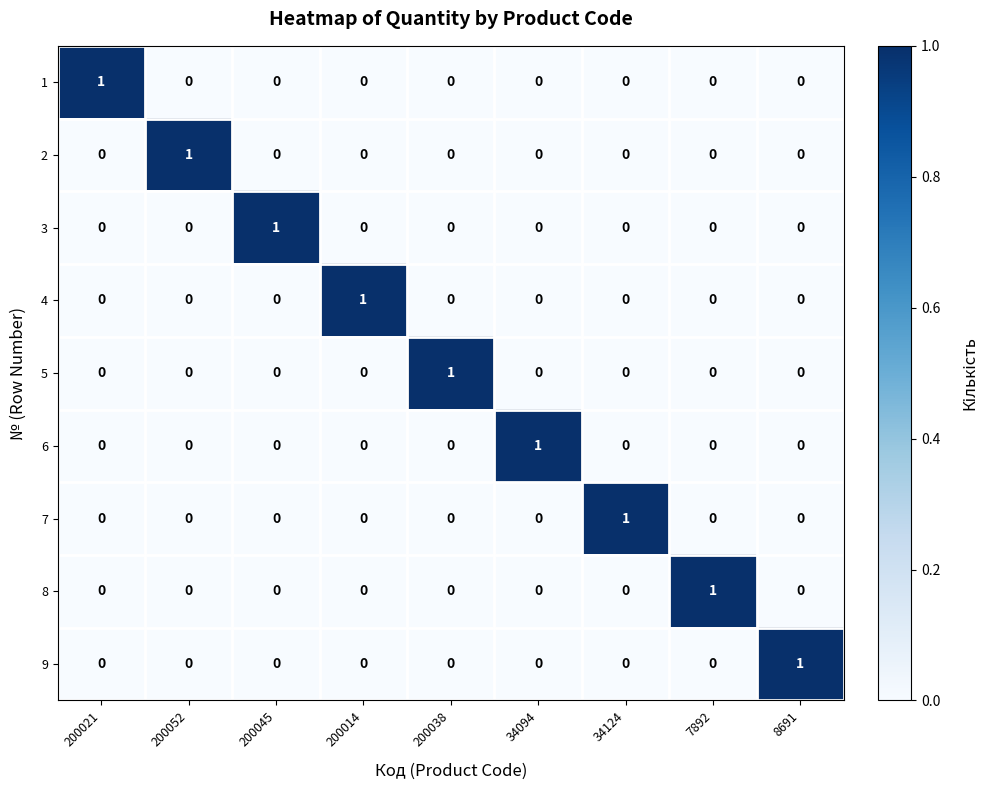

Which category has the highest value in the 2 series?

200052